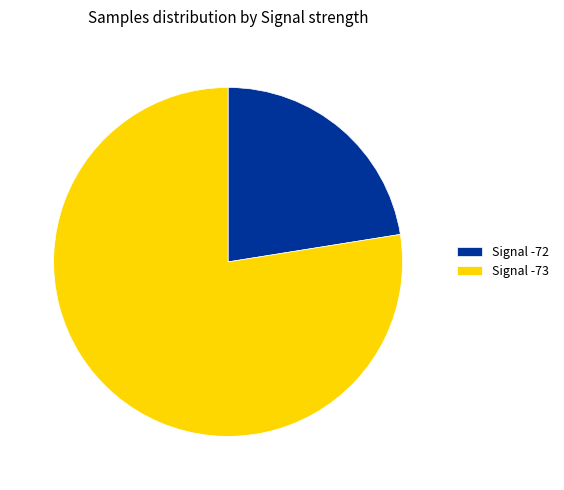

Rank the categories by value from highest to lowest.

Signal -73, Signal -72